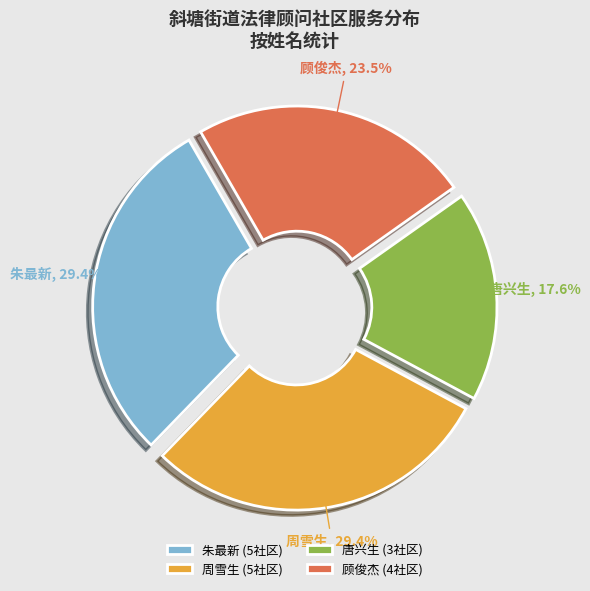

How much of the chart is everything except 唐兴生?

82.4%